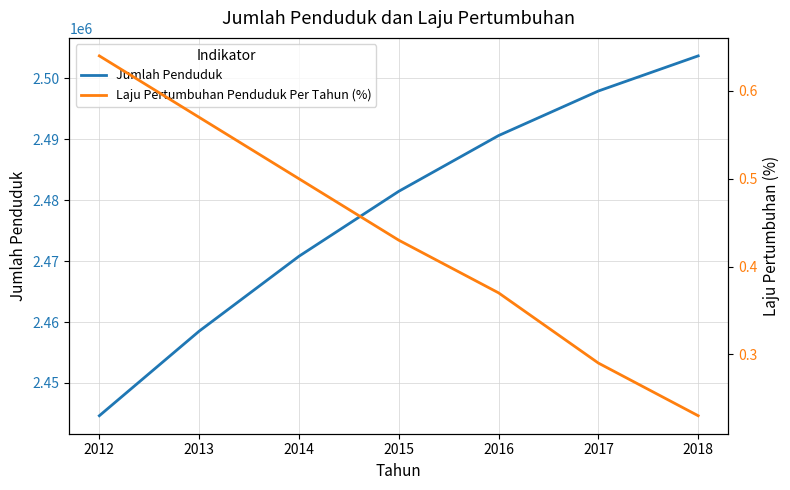

Which series has the largest total across all categories?

Jumlah Penduduk